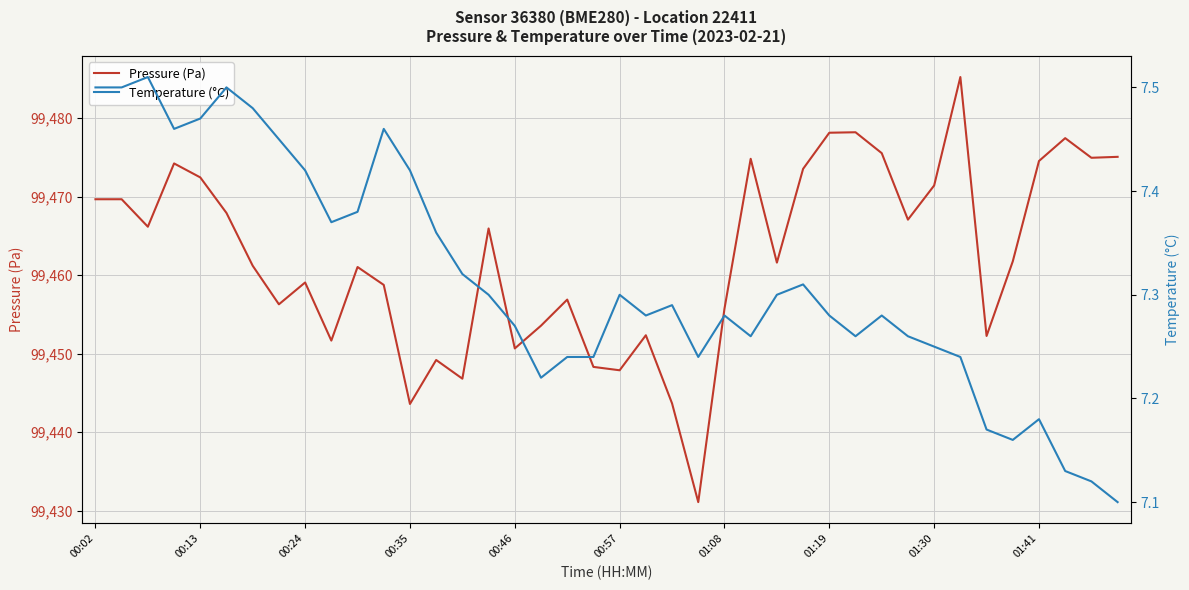

The value of Pressure (Pa) at 00:35 is 156277.4. True or false?

False